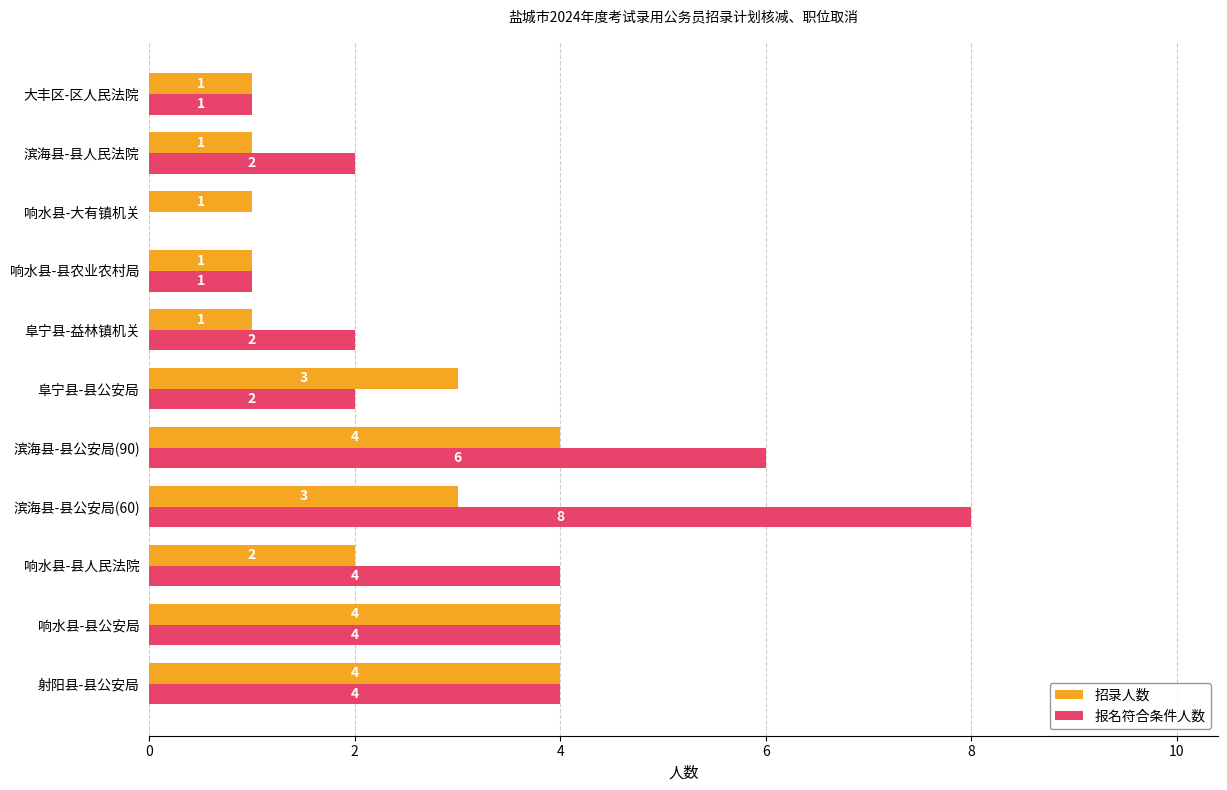

The value of 招录人数 at 响水县-县农业农村局 is 1. True or false?

True